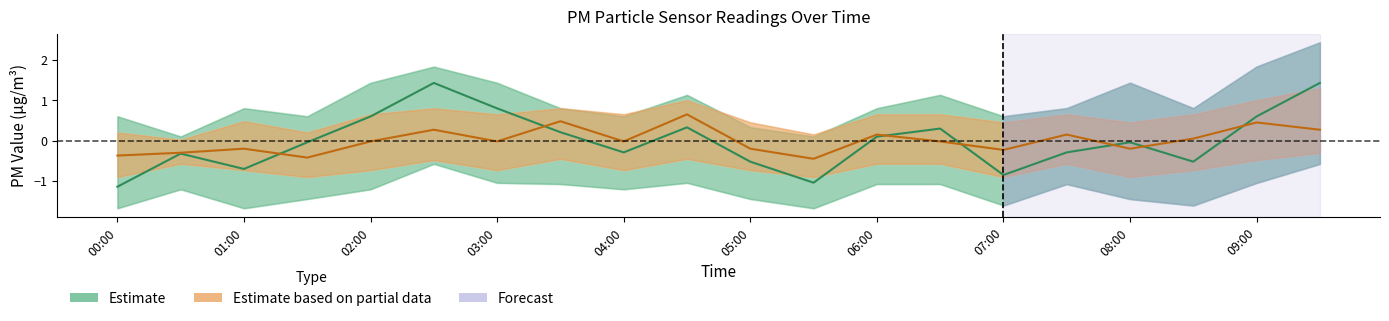

Does the chart have visible grid lines?

No